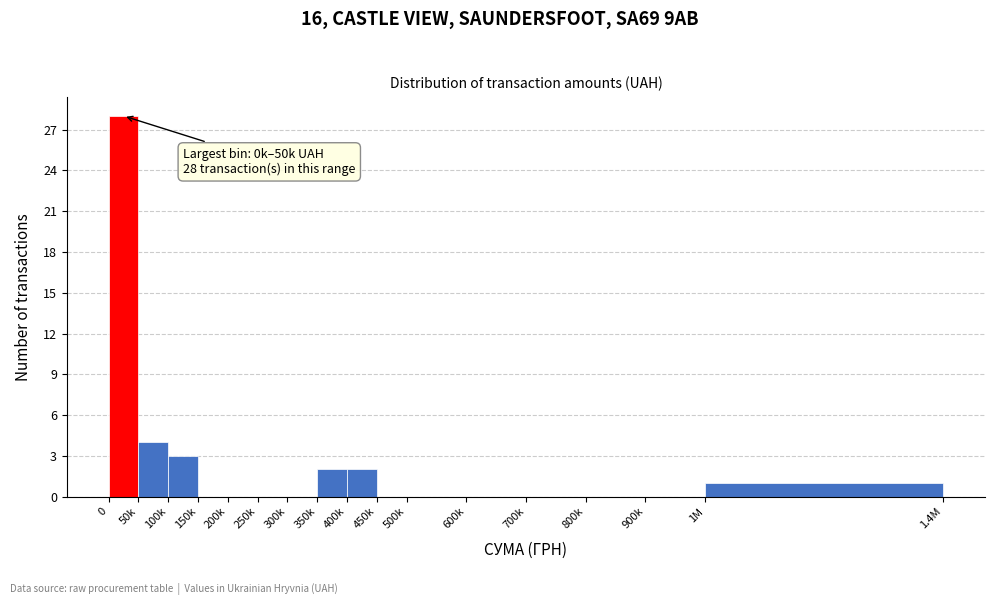

Reading left to right, what are all the values shown in this chart?

0=28	50k=4	100k=3	150k=0	200k=0	250k=0	300k=0	350k=2	400k=2	450k=0	500k=0	600k=0	700k=0	800k=0	900k=0	1M=1